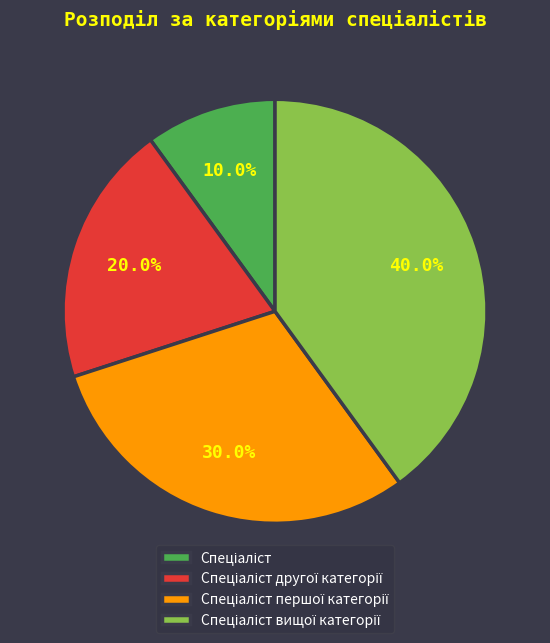

Is there a majority slice in this chart?

No